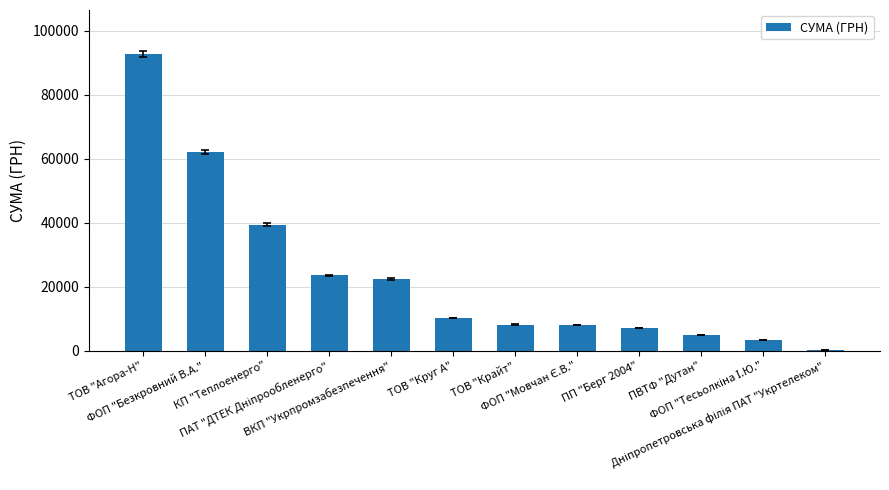

What is the greatest value displayed?

92592.3